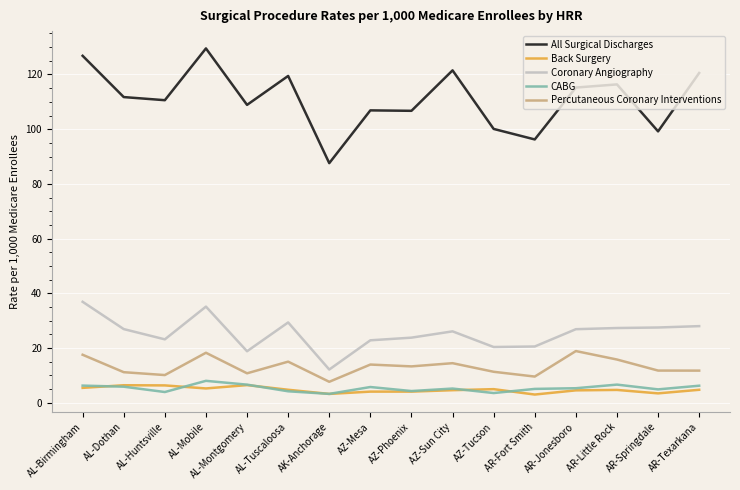

Which series changed the most between AZ-Mesa and AZ-Sun City?

All Surgical Discharges